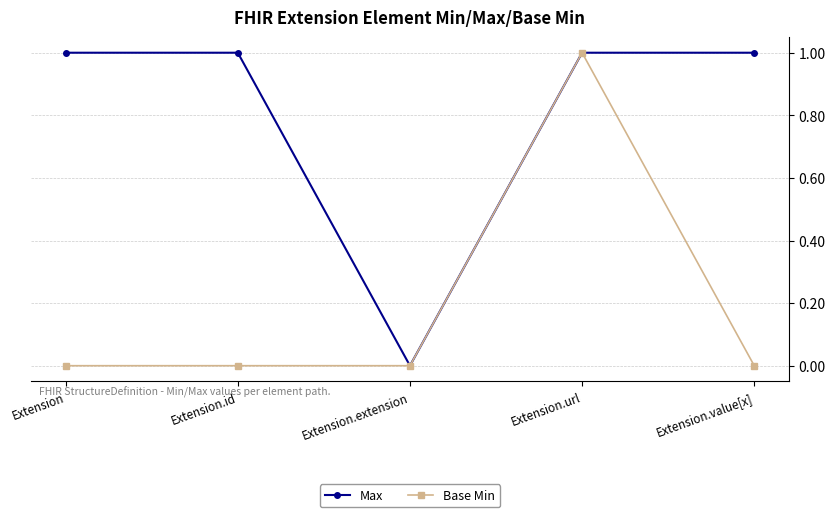

In Base Min, how many points are higher than both neighbors (excluding endpoints)?

1